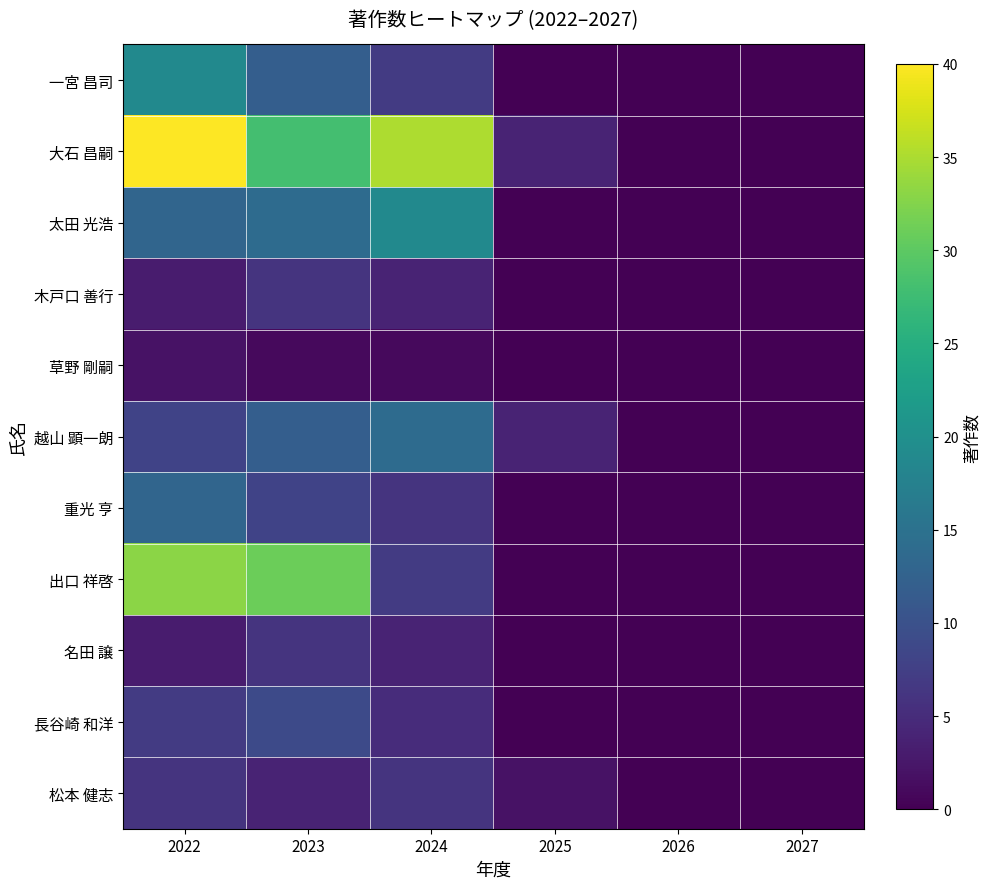

At which category does the chart reach its minimum across all series?

2025